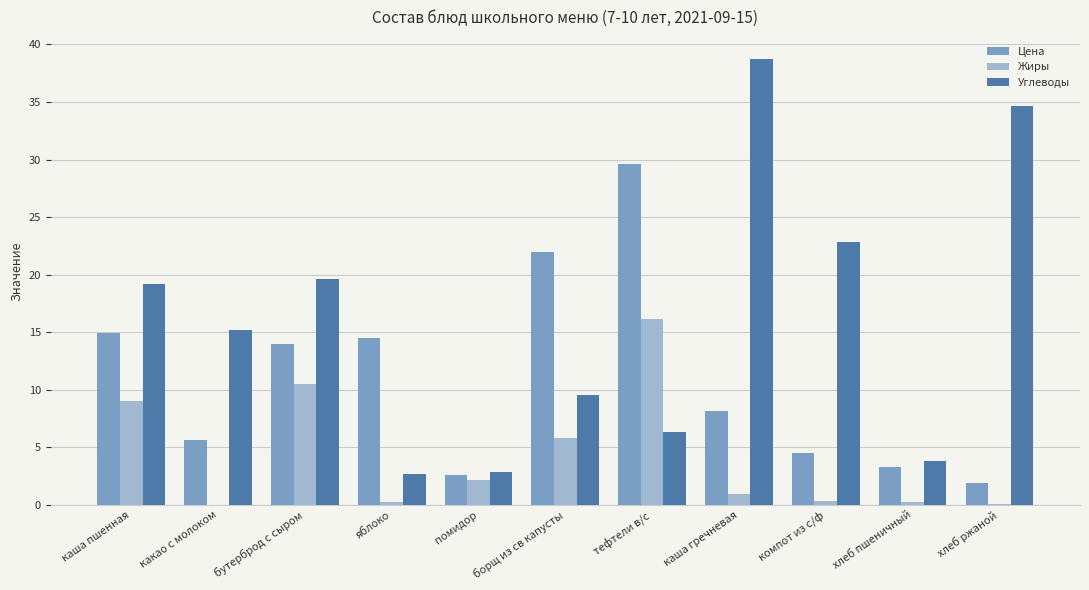

True or false: Цена has a value of 4.5 at компот из с/ф.

True